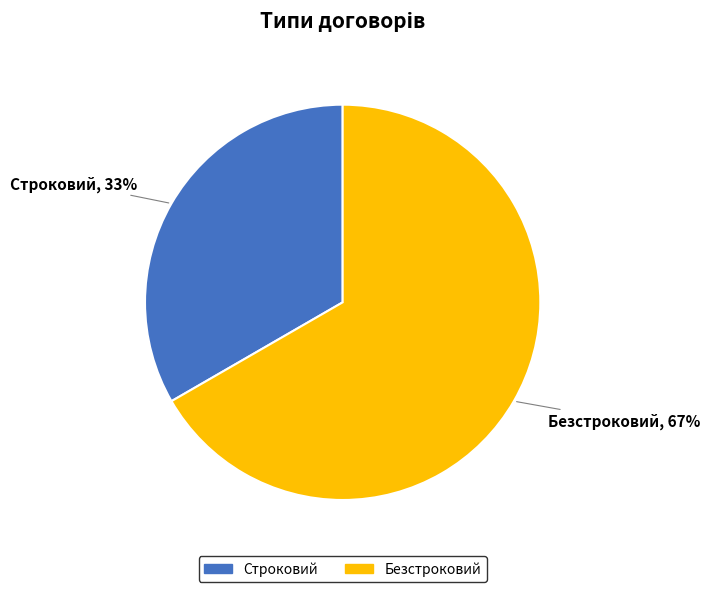

To the nearest percent, what is the combined percentage of Строковий and Безстроковий?

100%